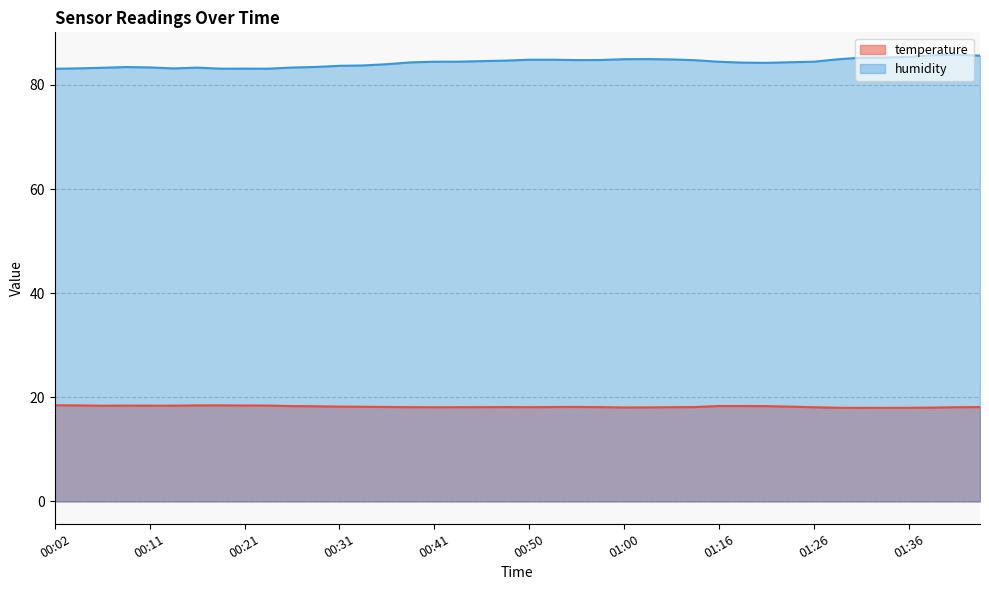

Which series has the largest total across all categories?

humidity